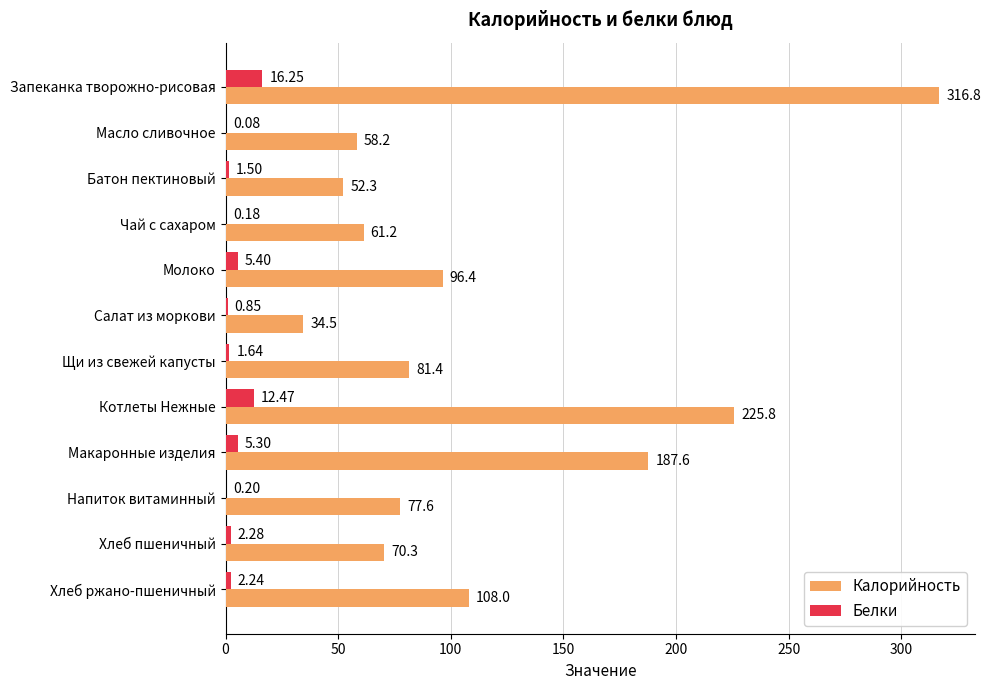

Which series changed the most between Напиток витаминный and Хлеб ржано-пшеничный?

Калорийность